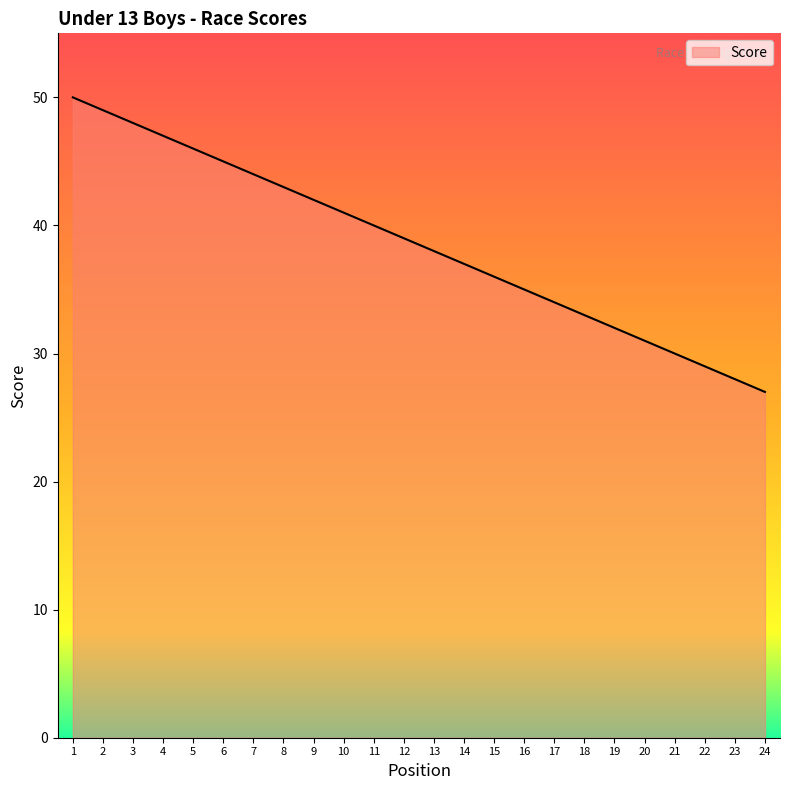

Is it true that the value at 3 is 17?

False